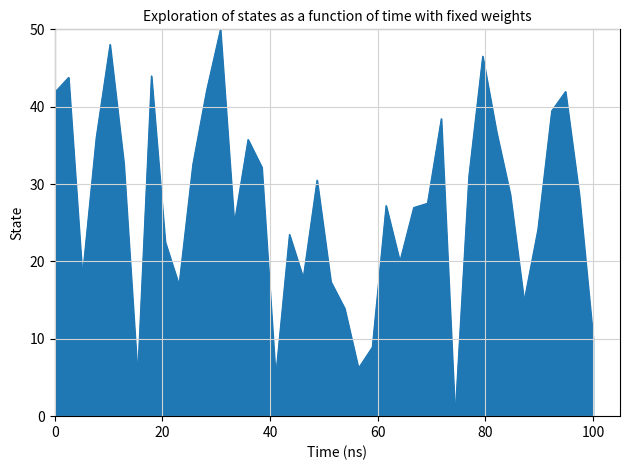

How many interior local peaks (higher than both neighbors) does the data have?

11